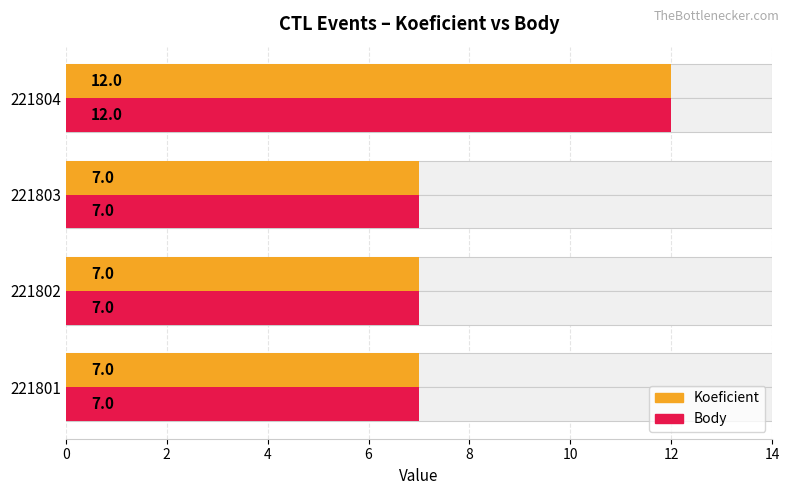

Which series has the largest total across all categories?

Koeficient